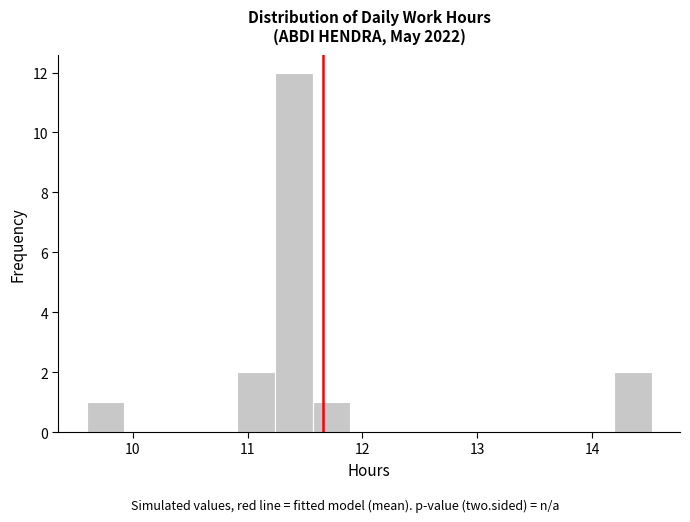

Around what value on the x-axis is the tallest bar? Give the approximate position of its centre, as read against the axis.

11.4